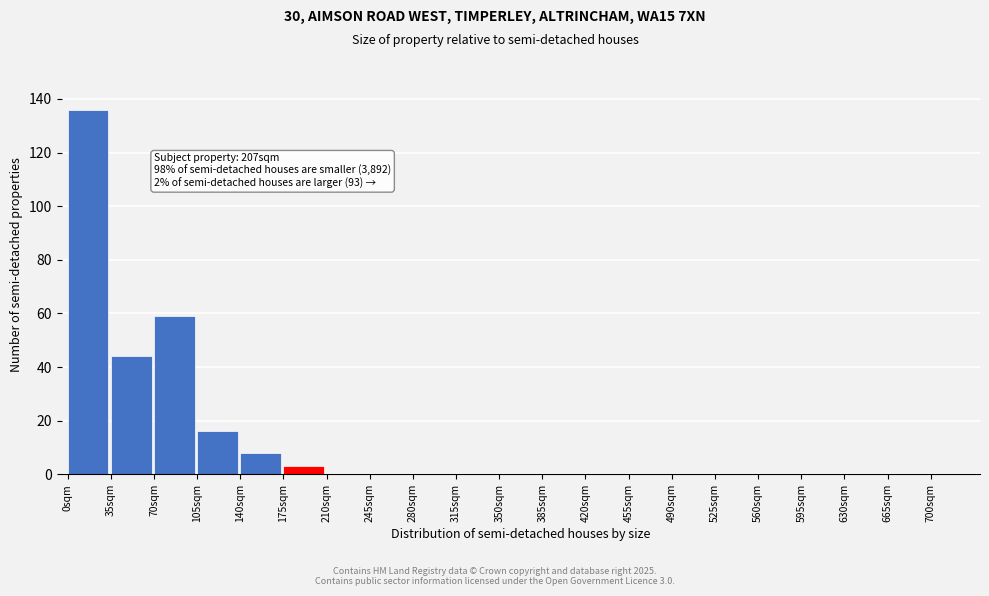

Reading right to left, extract all data points from this chart.

700sqm=0	665sqm=0	630sqm=0	595sqm=0	560sqm=0	525sqm=0	490sqm=0	455sqm=0	420sqm=0	385sqm=0	350sqm=0	315sqm=0	280sqm=0	245sqm=0	210sqm=0	175sqm=3	140sqm=8	105sqm=16	70sqm=59	35sqm=44	0sqm=136